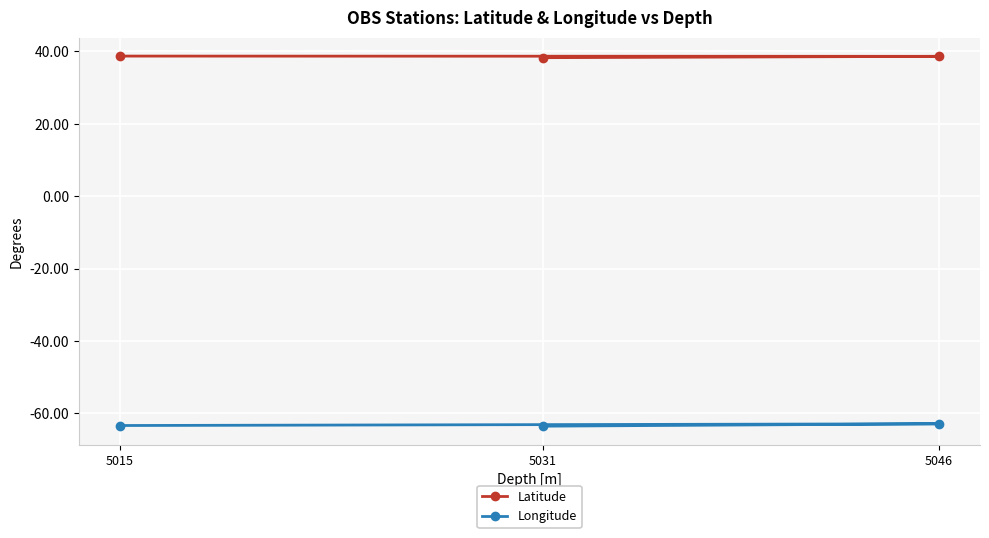

Rank the series at 5031 from highest to lowest value.

Latitude, Longitude